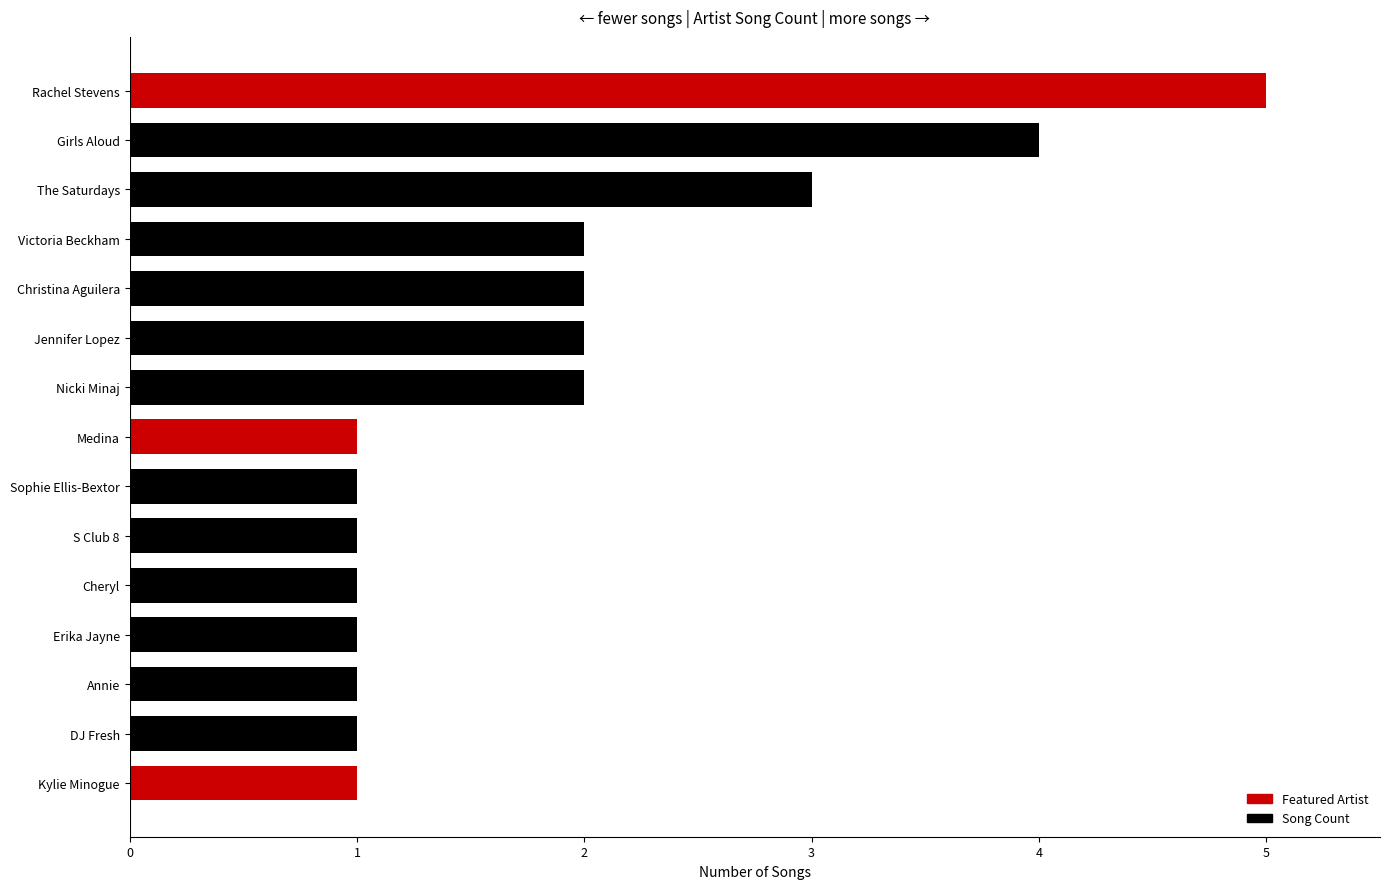

What is the label of the 2nd bar from the top?

Girls Aloud